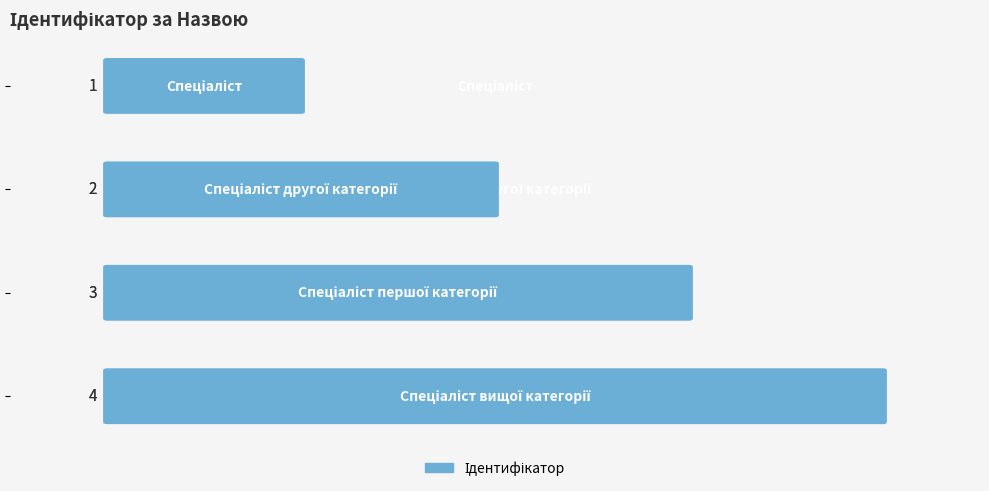

What is the minimum value shown in the chart?

1